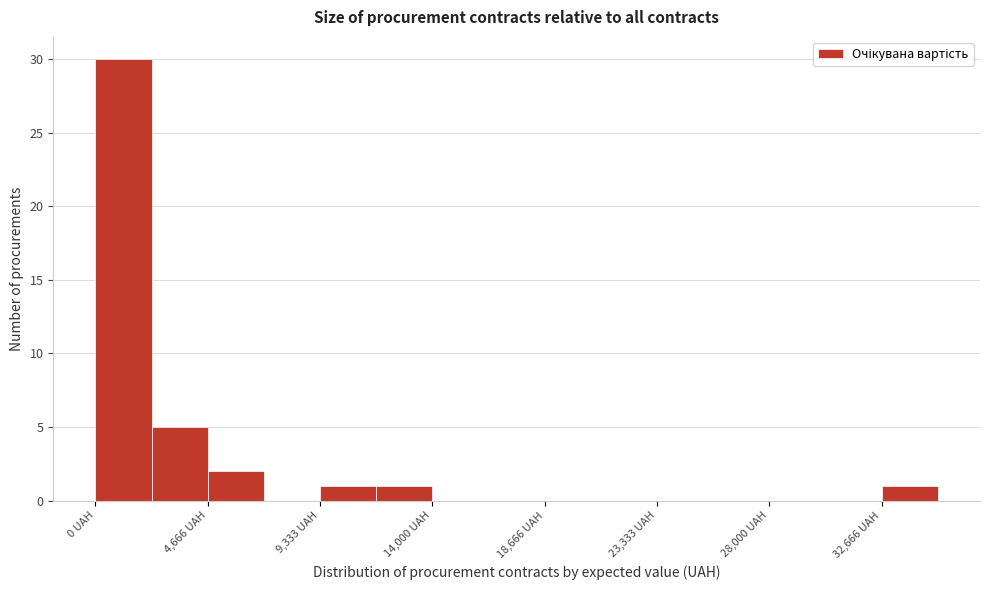

Reading left to right, list every bar in this chart as the range it spans on the x-axis followed by its height. Neither the bar edges nor the heights are printed on the chart, so give them approximately, as read against the axes.

0 to 2500: 30
2500 to 4500: 5
4500 to 7000: 2
7000 to 9500: 0
9500 to 11500: 1
11500 to 14000: 1
14000 to 16500: 0
16500 to 18500: 0
18500 to 21000: 0
21000 to 23500: 0
23500 to 25500: 0
25500 to 28000: 0
28000 to 30500: 0
30500 to 32500: 0
32500 to 35000: 1